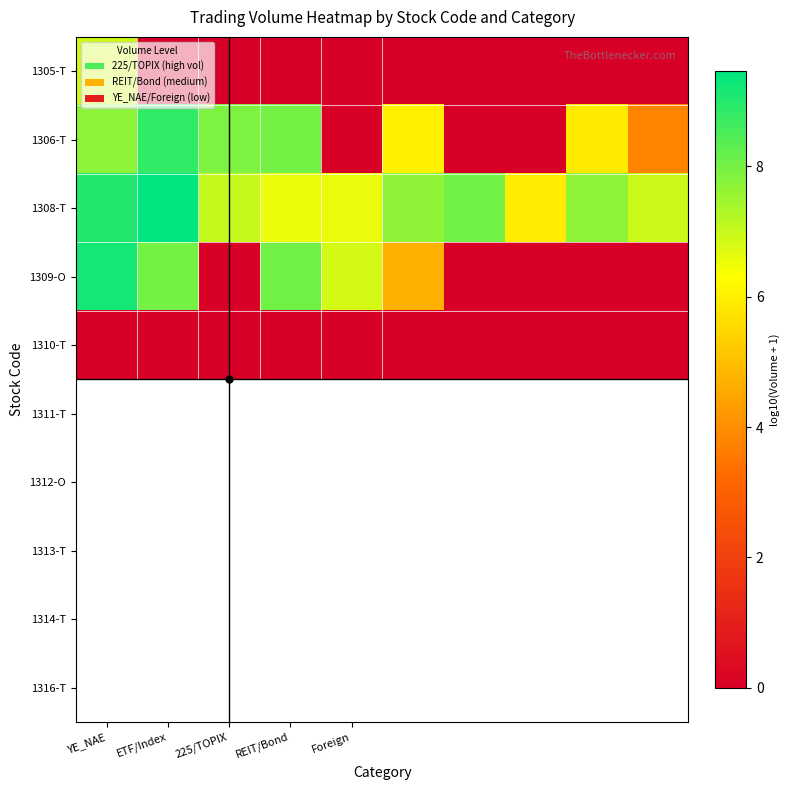

Count the number of data series in this chart.

5